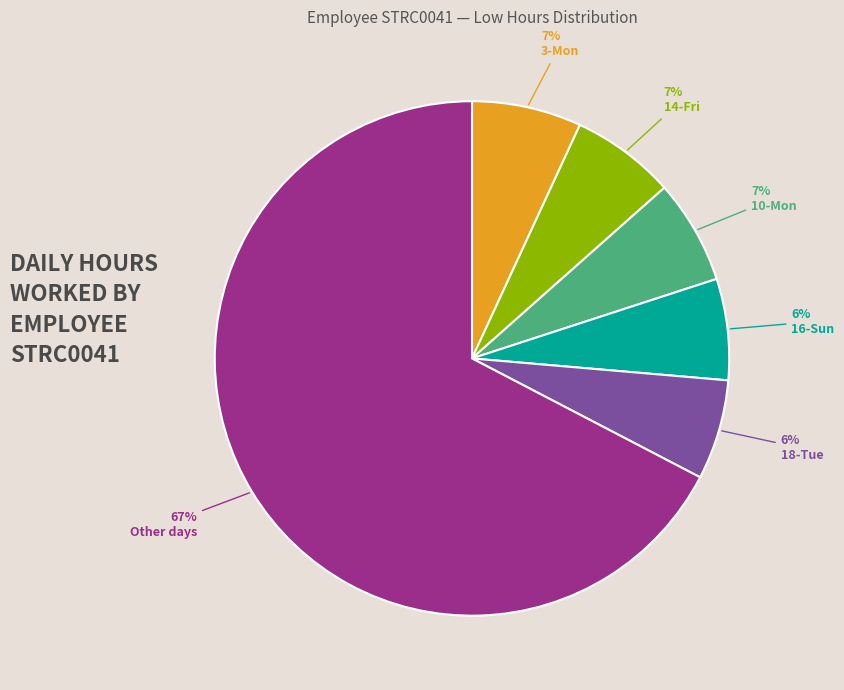

To the nearest percent, what is the difference between the largest and smallest slice percentages?

61%